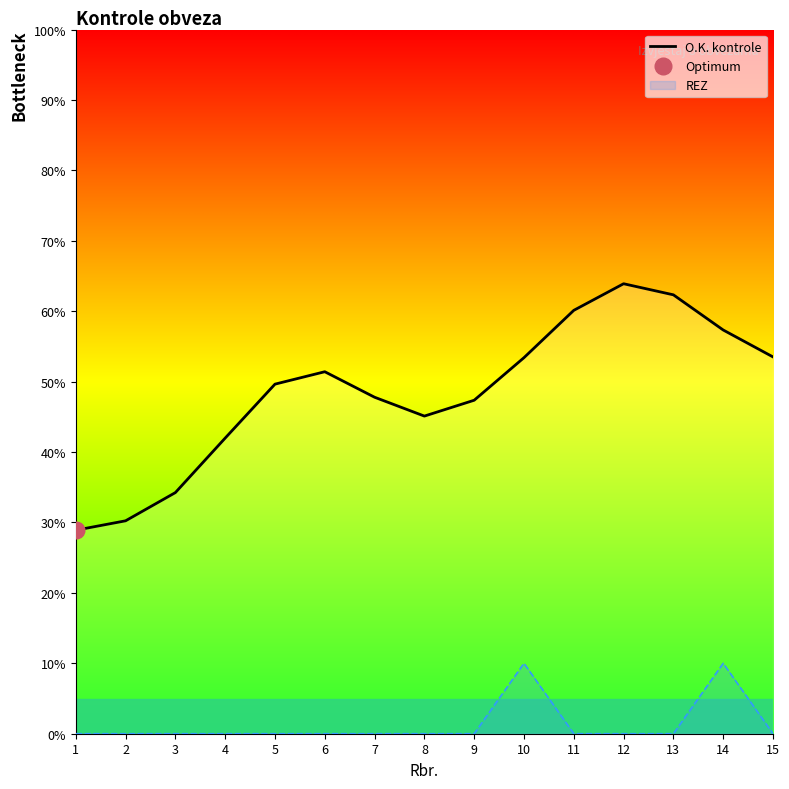

Reading left to right, what are all the values shown in this chart?

28.9	30.2	34.2	42.0	49.6	51.4	47.8	45.1	47.4	53.4	60.1	63.9	62.3	57.3	53.5